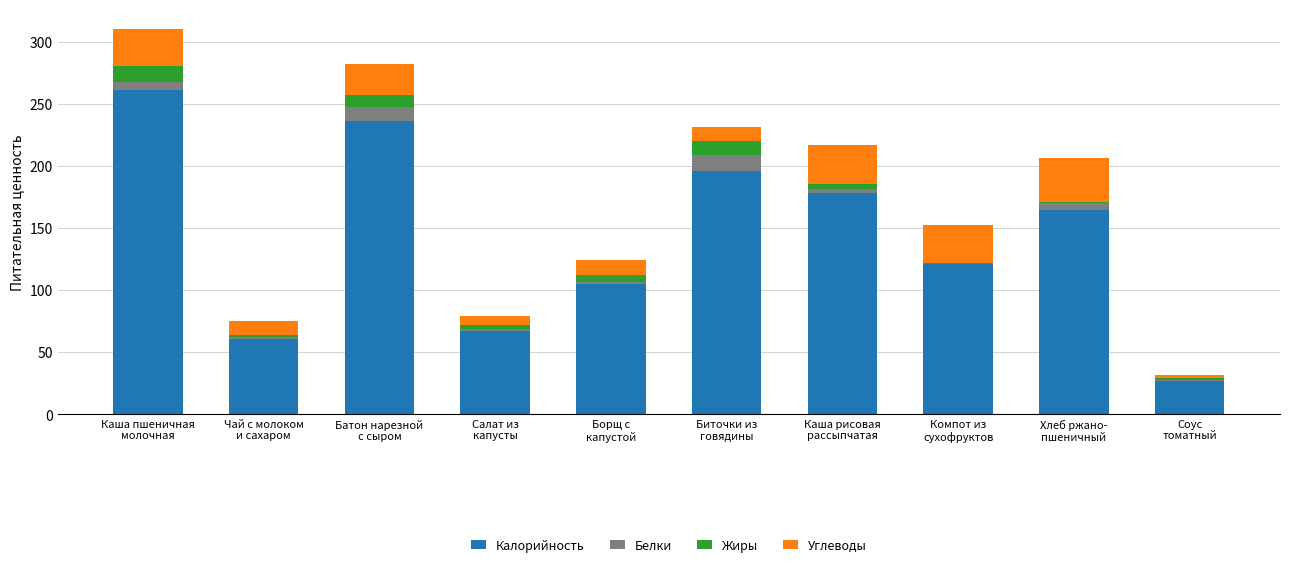

How many data points does each series have?

10